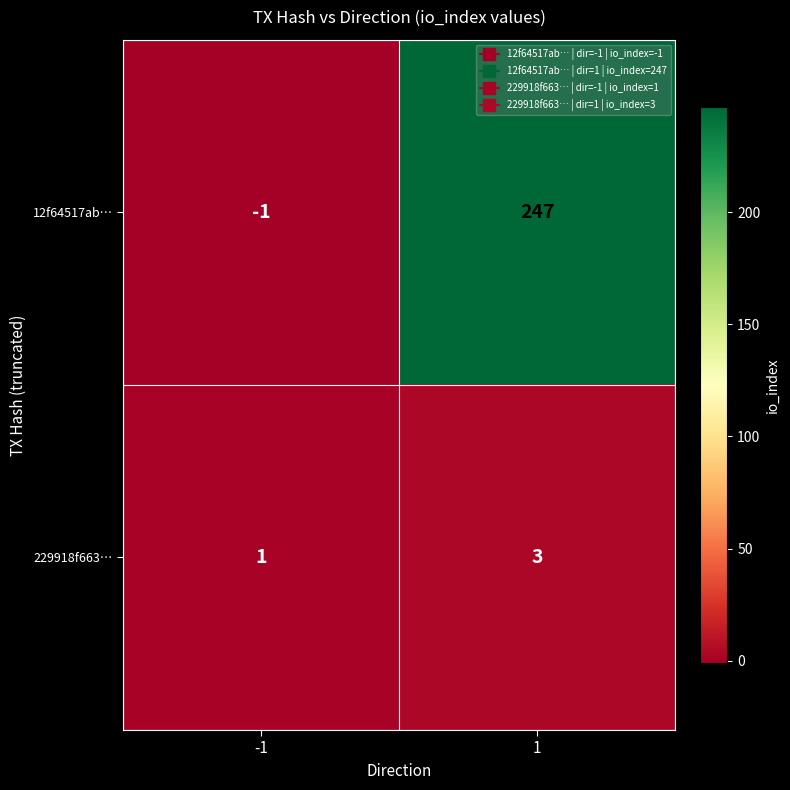

What is the sum of the 229918f663… values at -1 and 1?

4